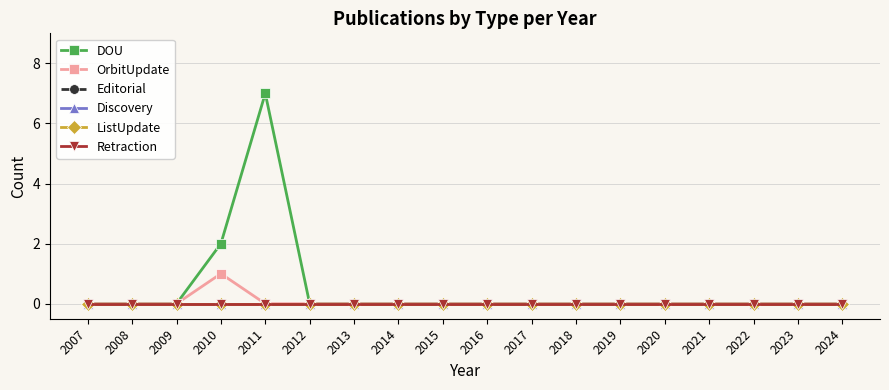

At which label is DOU closest to 3?

2010